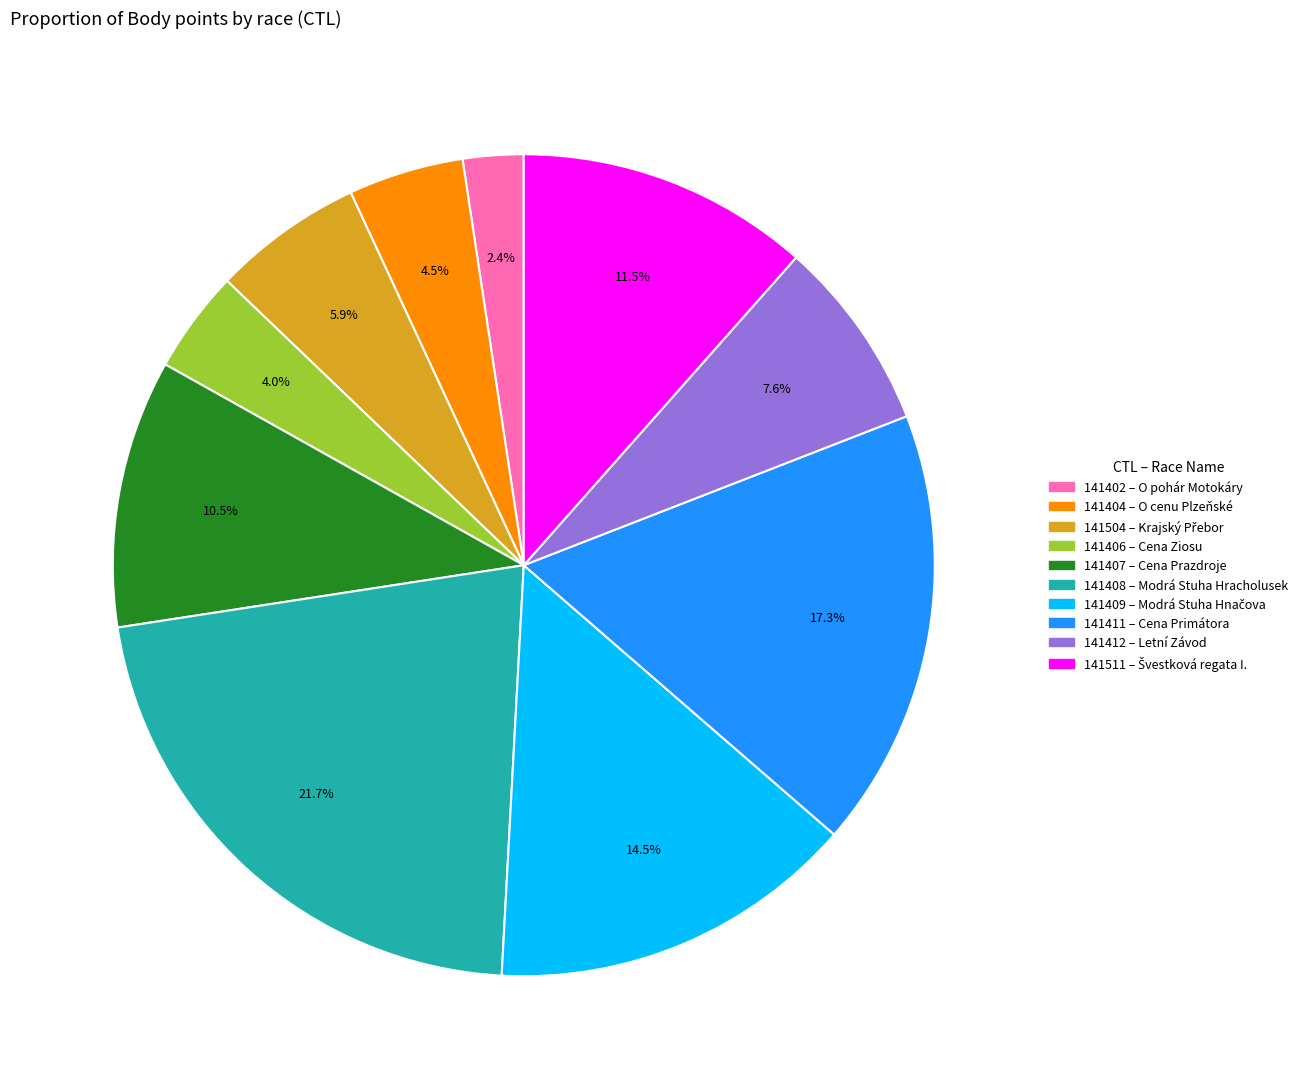

To the nearest percent, what portion does 141408 represent?

22%